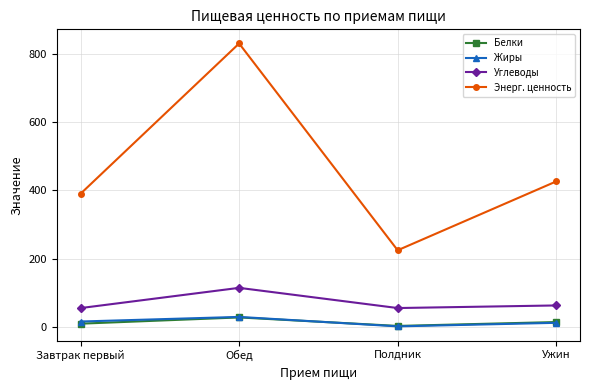

What value does the Белки series have at Обед?

27.4